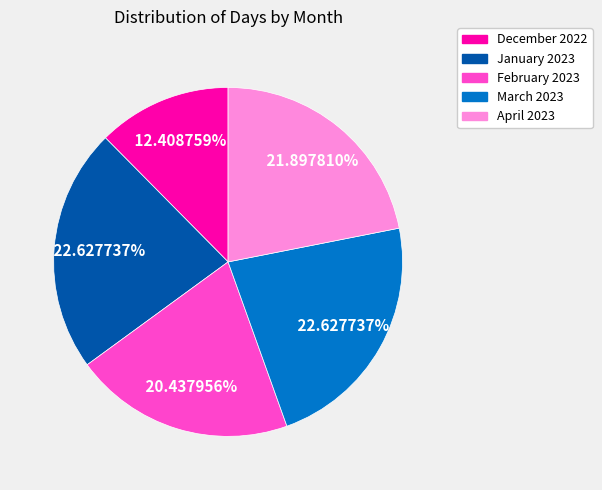

Is it true that March 2023 is 37% of the pie?

False